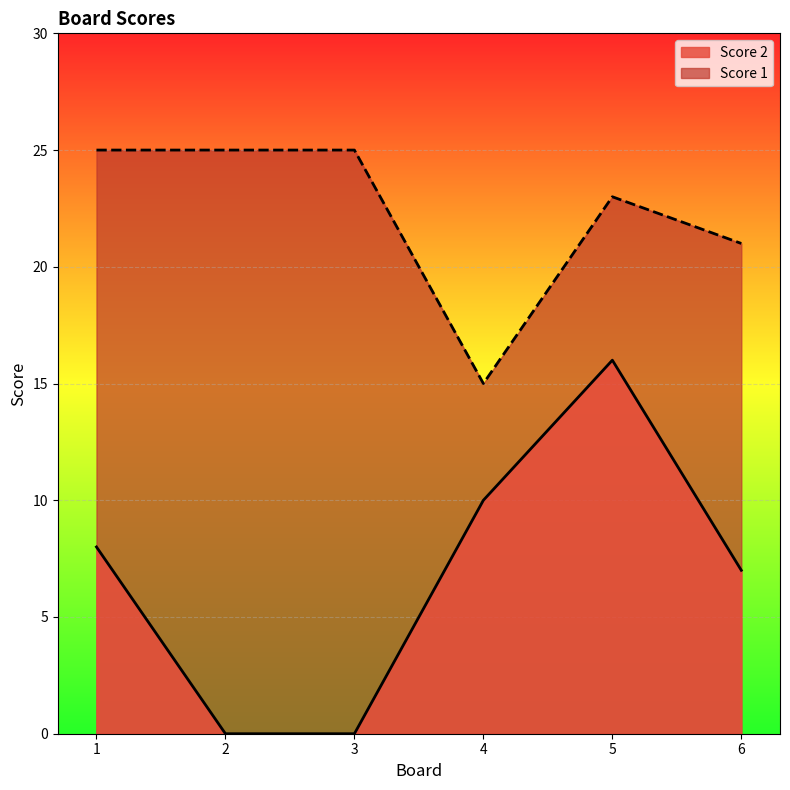

Which series changed the most between 2 and 3?

Score 2